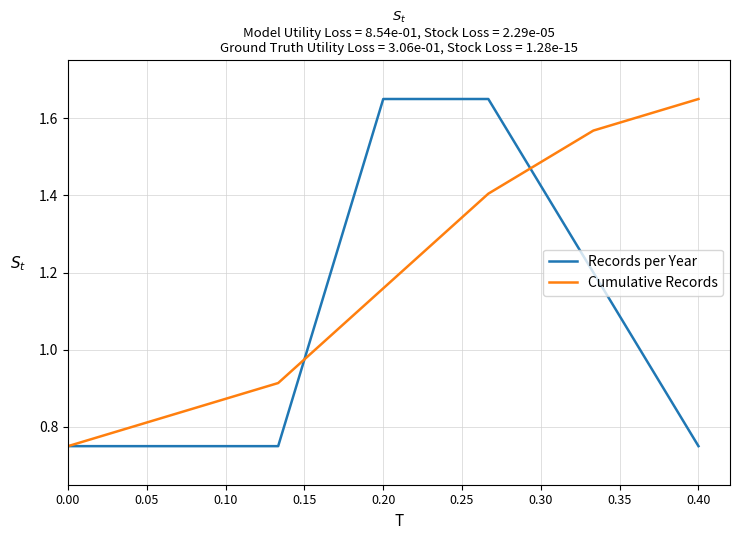

How many lines are shown in the chart?

2